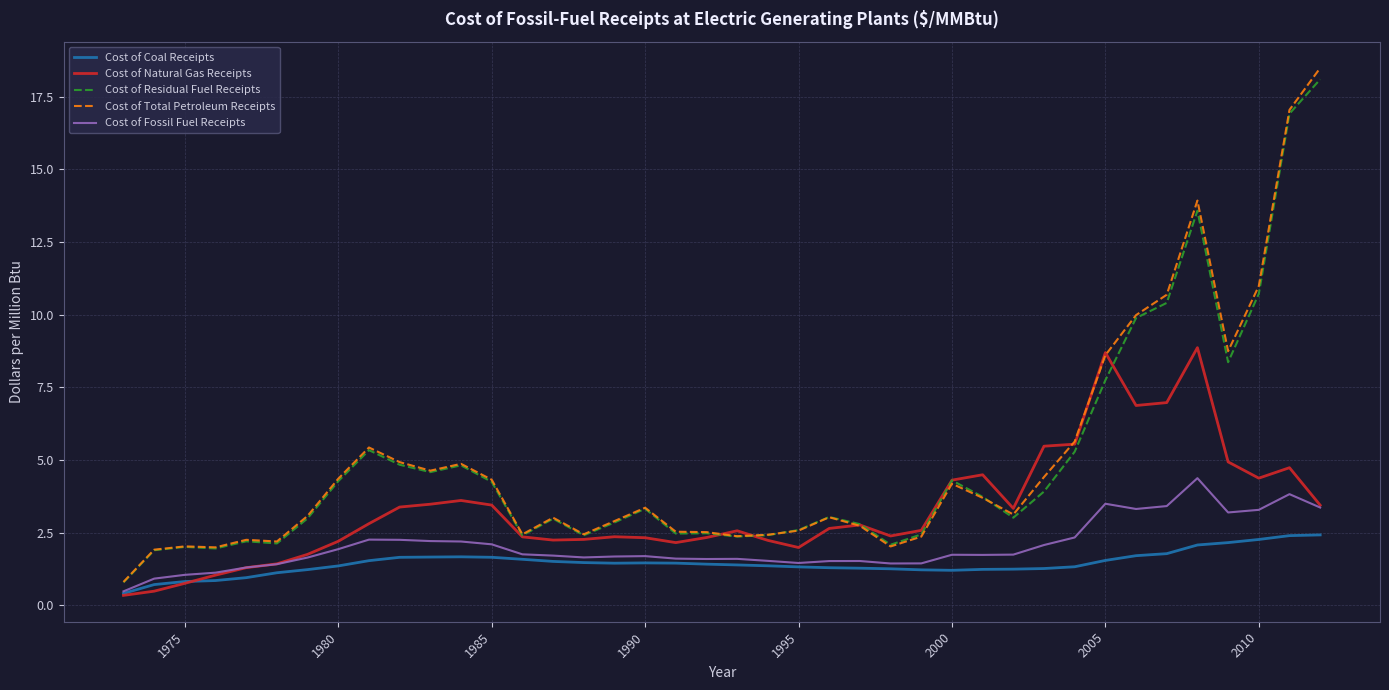

How many categories are shown in the chart?

40